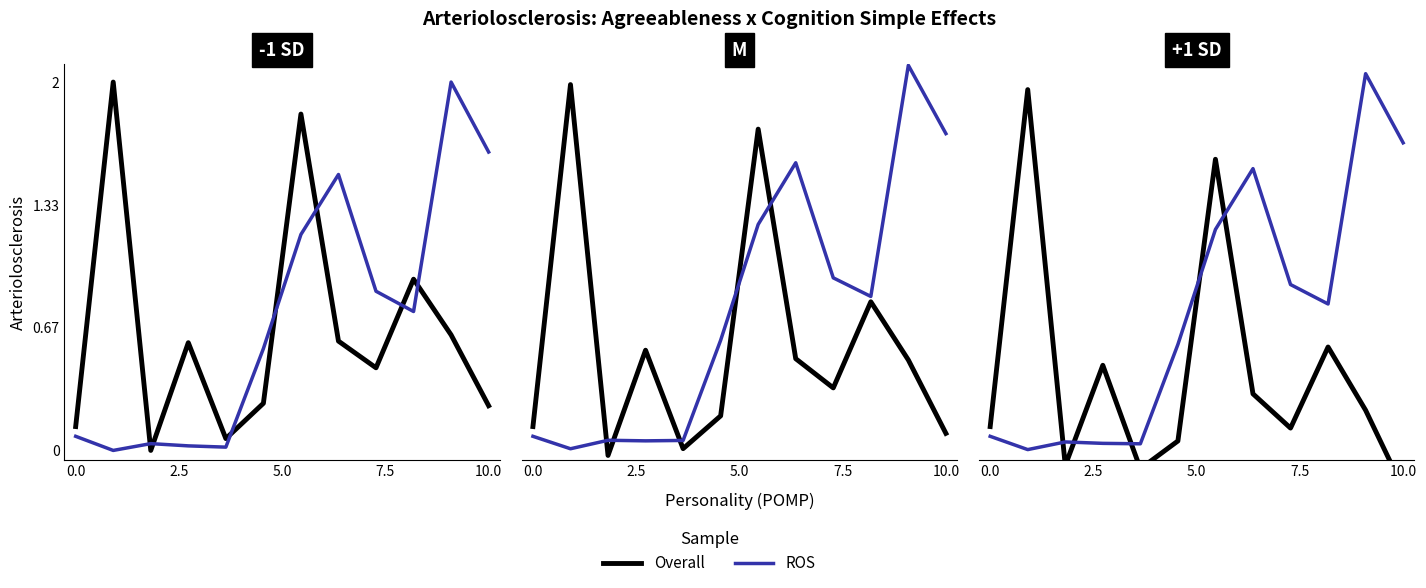

Rank the series at 0.0 from highest to lowest value.

Overall, ROS